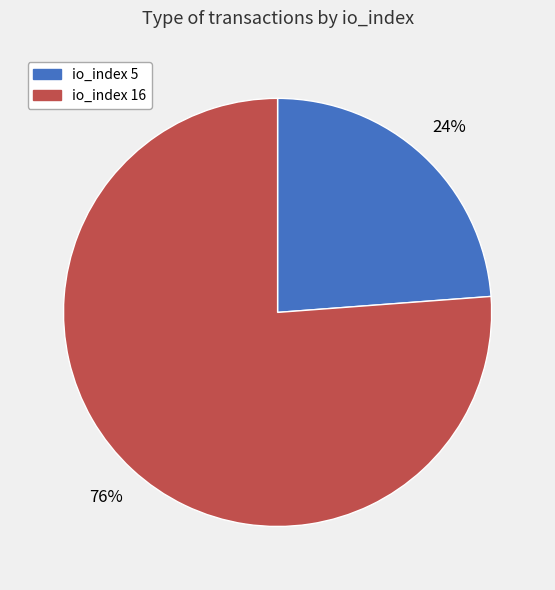

To the nearest percent, what is the average slice percentage?

50%